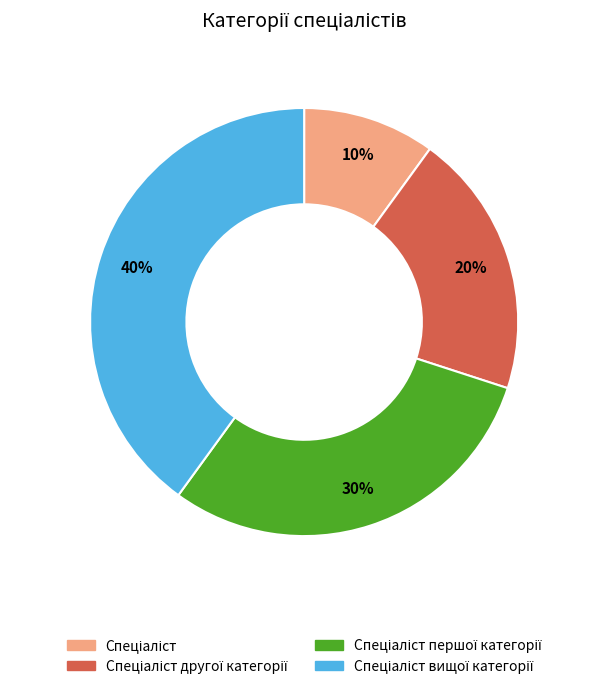

Is there a majority slice in this chart?

No